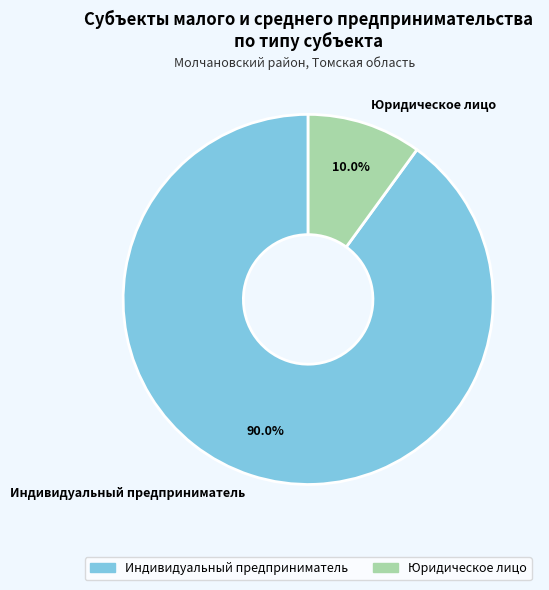

How many slices are in this pie chart?

2